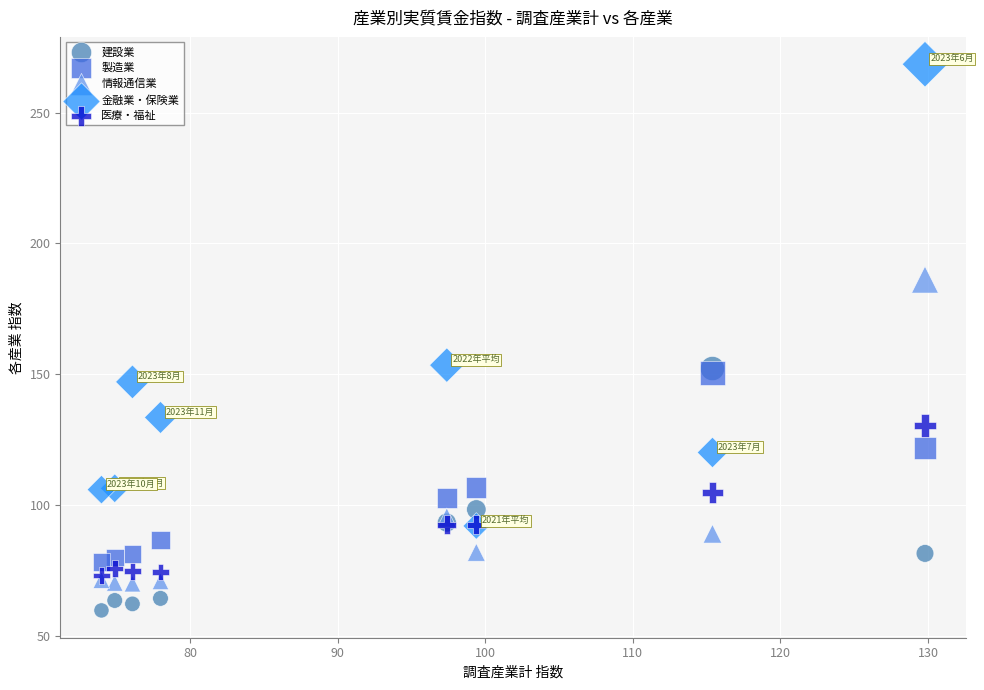

In the 金融業・保険業 series, what Y value is closest to 180?

153.4